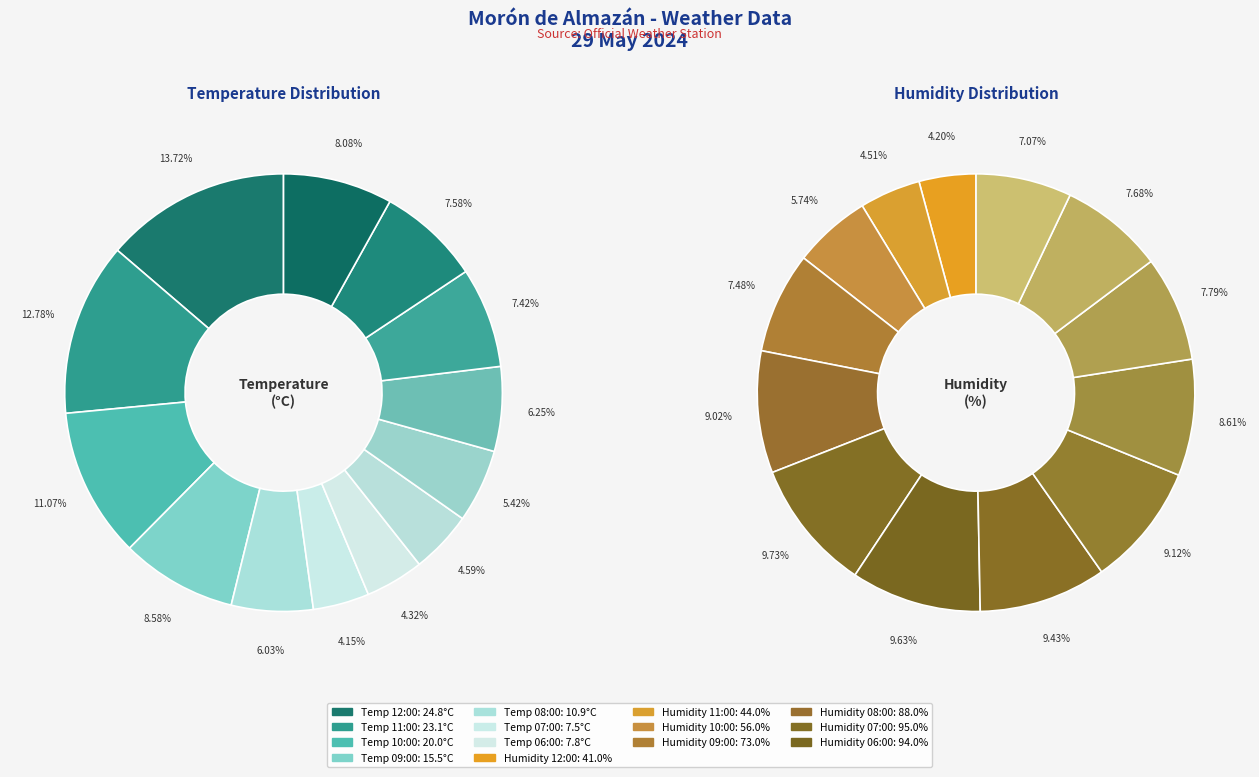

Which category has the biggest portion of the pie?

12:00